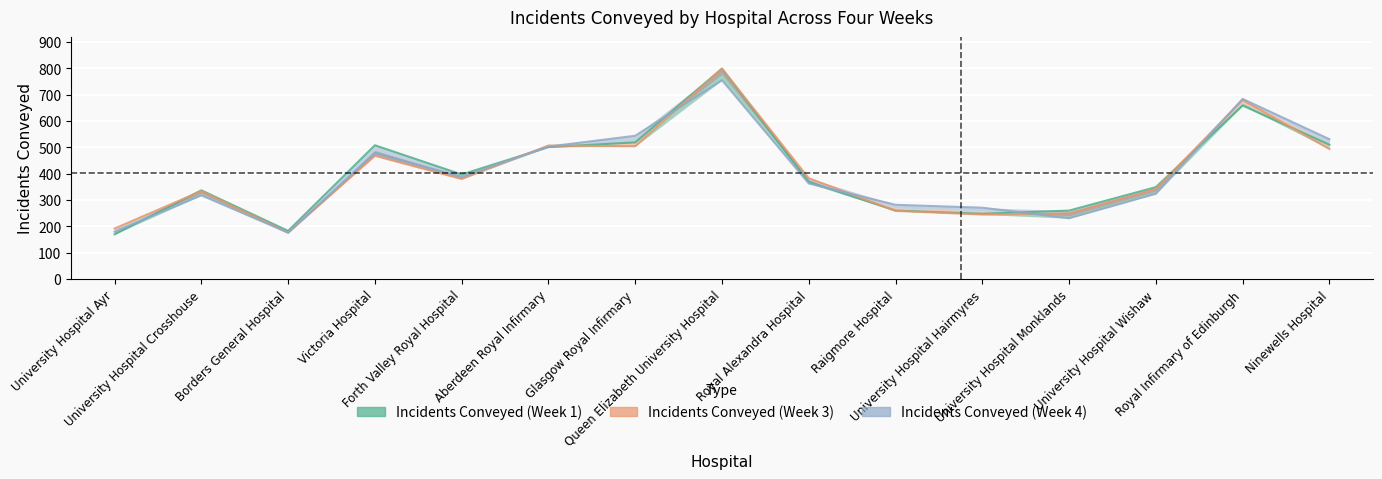

What position from the right is Borders General Hospital?

13